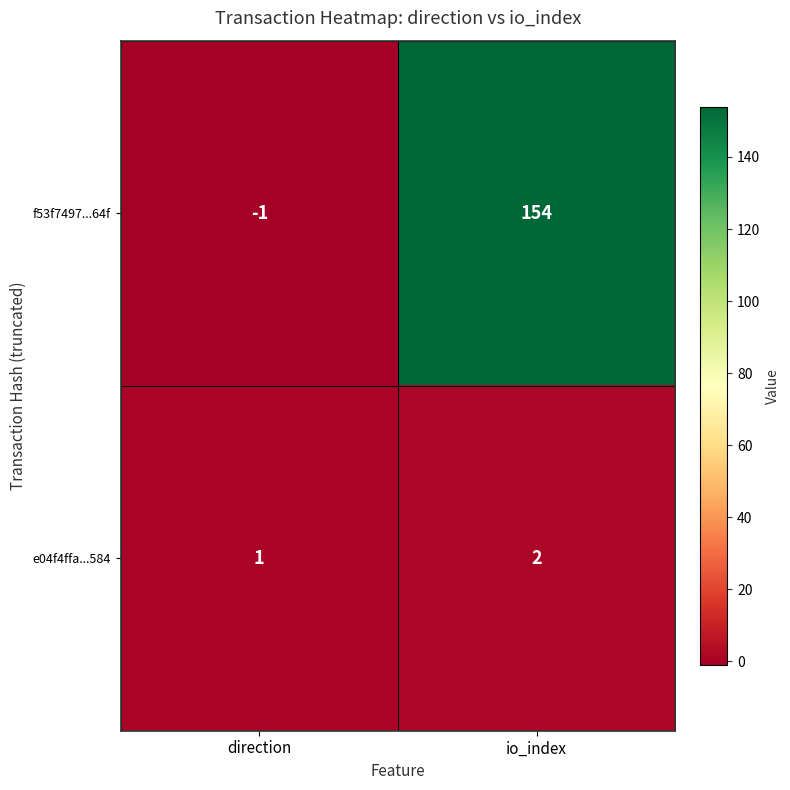

How many series are shown in this chart?

2